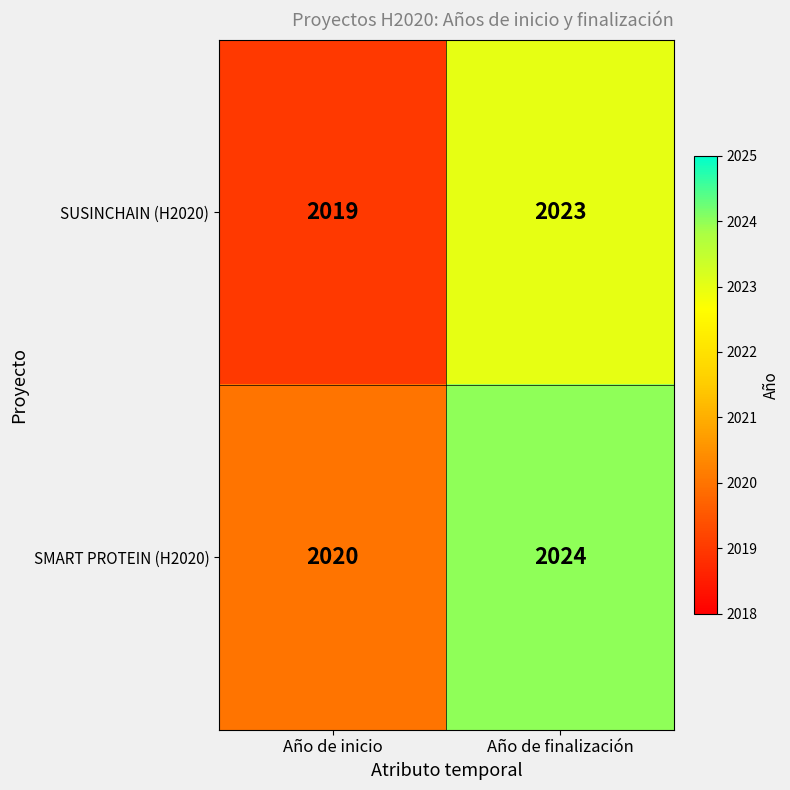

The SUSINCHAIN (H2020) series shows 2023 at Año de finalización. True or false?

True